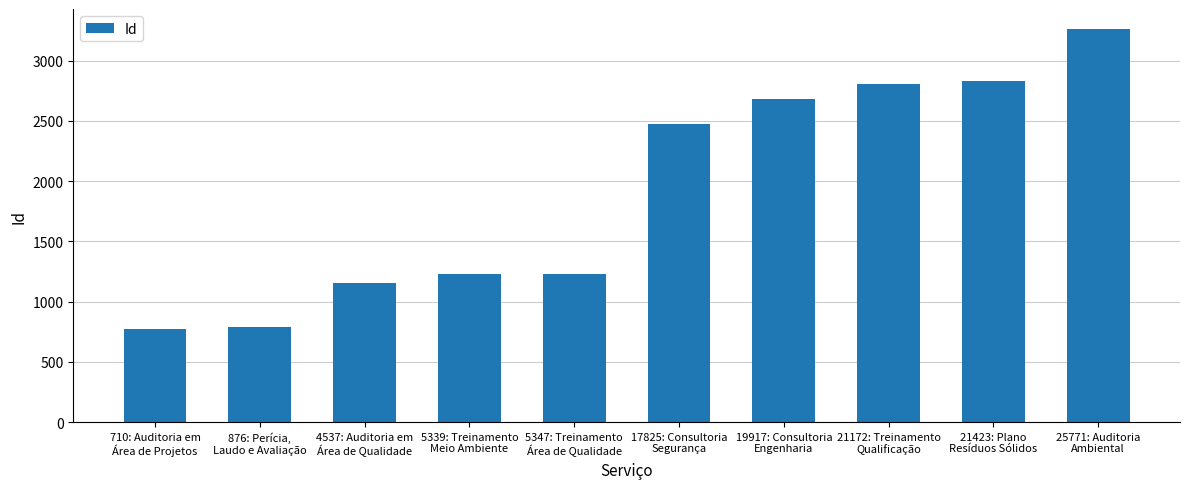

What is the minimum value shown in the chart?

775